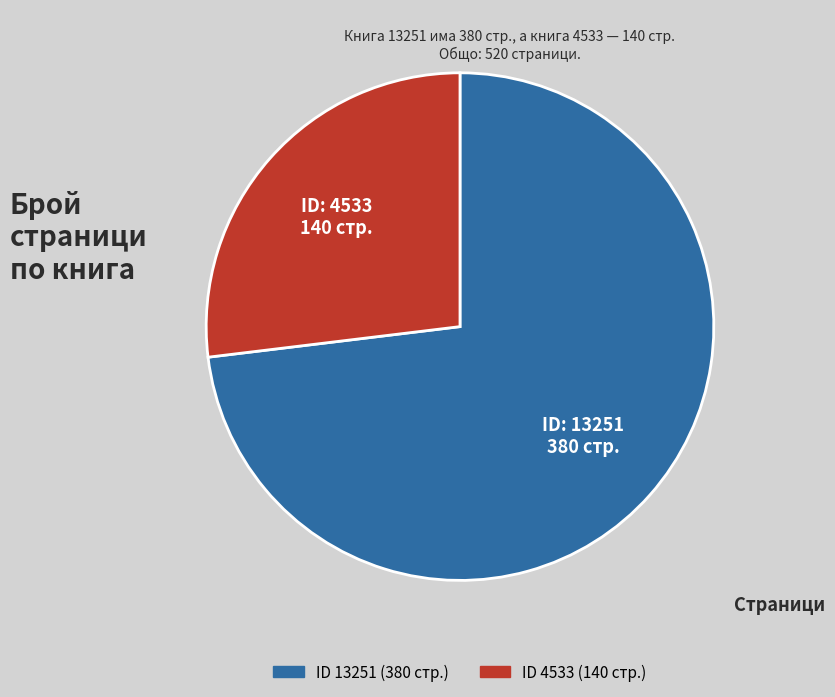

Is there a majority slice in this chart?

Yes